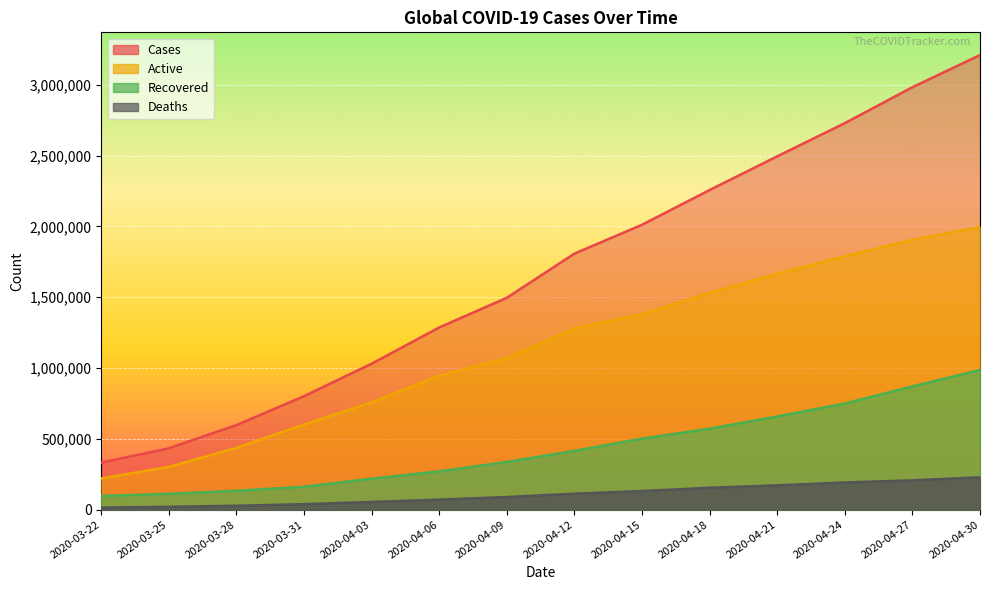

At which label does Deaths reach its minimum?

2020-03-22